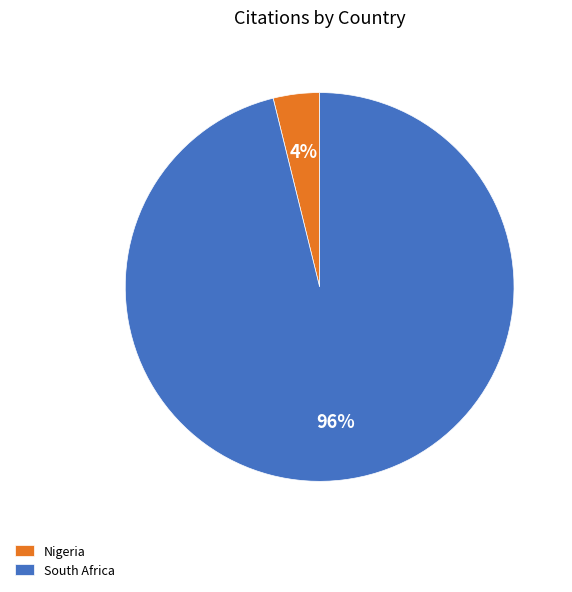

Between South Africa and Nigeria, which is larger?

South Africa